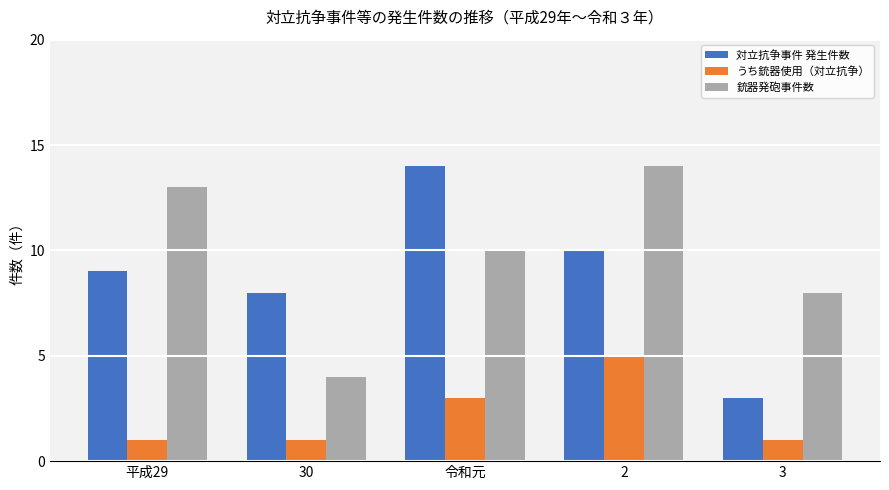

Count the 銃器発砲事件数 values in the range 8 to 13.

3